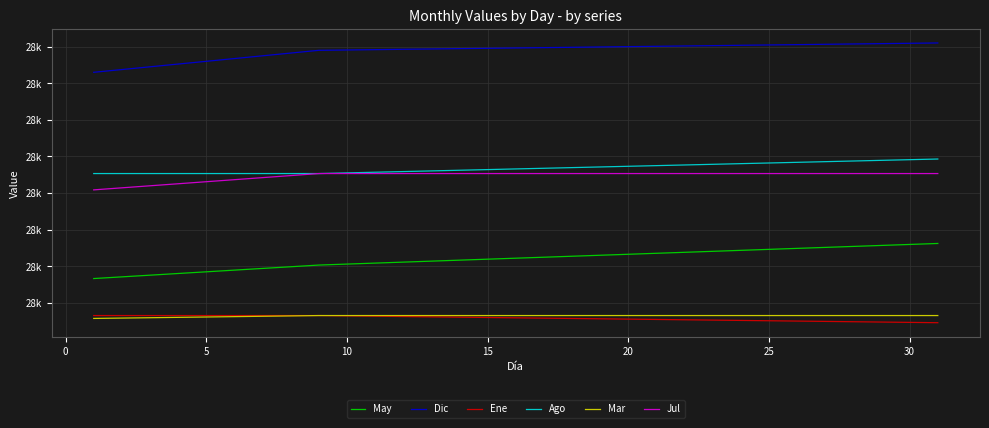

True or false: Dic and May intersect in this chart.

False